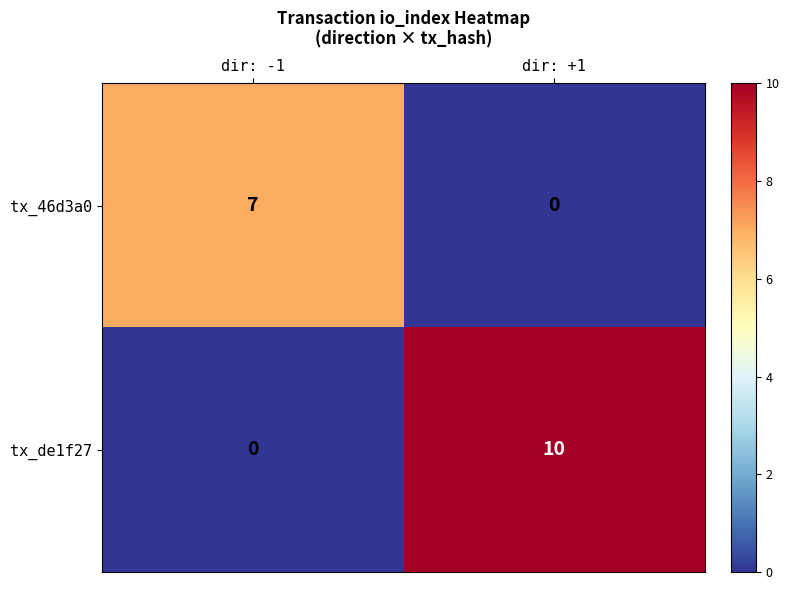

Reading right to left, transcribe all the data shown in this chart.

tx_46d3a0: dir: +1=0	dir: -1=7
tx_de1f27: dir: +1=10	dir: -1=0